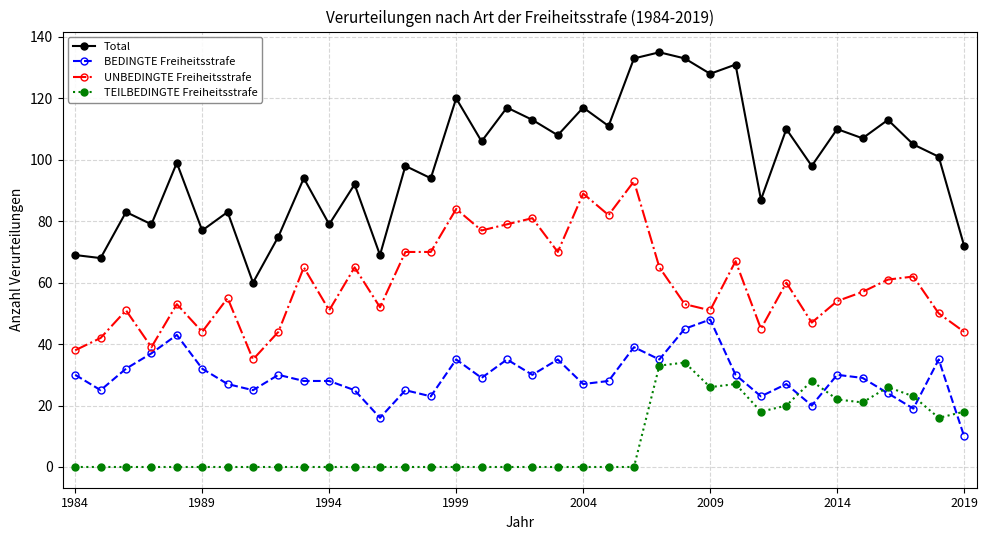

What is the difference between the second highest and minimum values in the TEILBEDINGTE Freiheitsstrafe series?

33